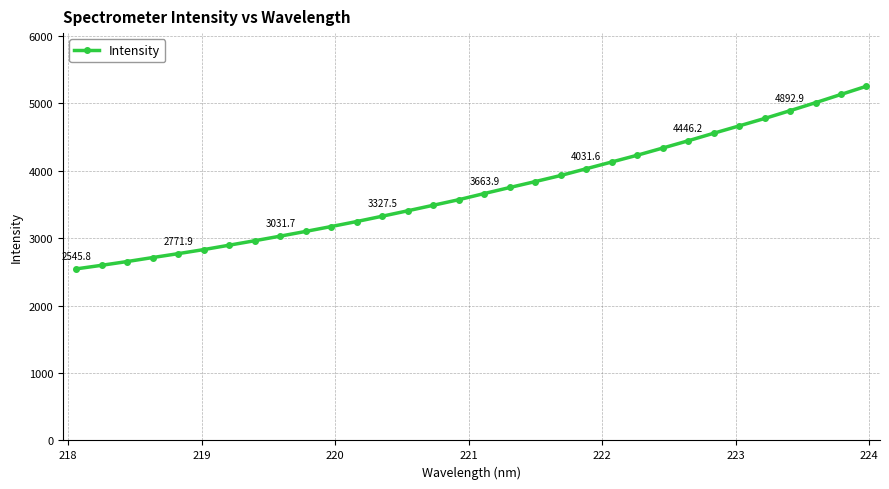

Is this an area chart (filled region under the line)?

No